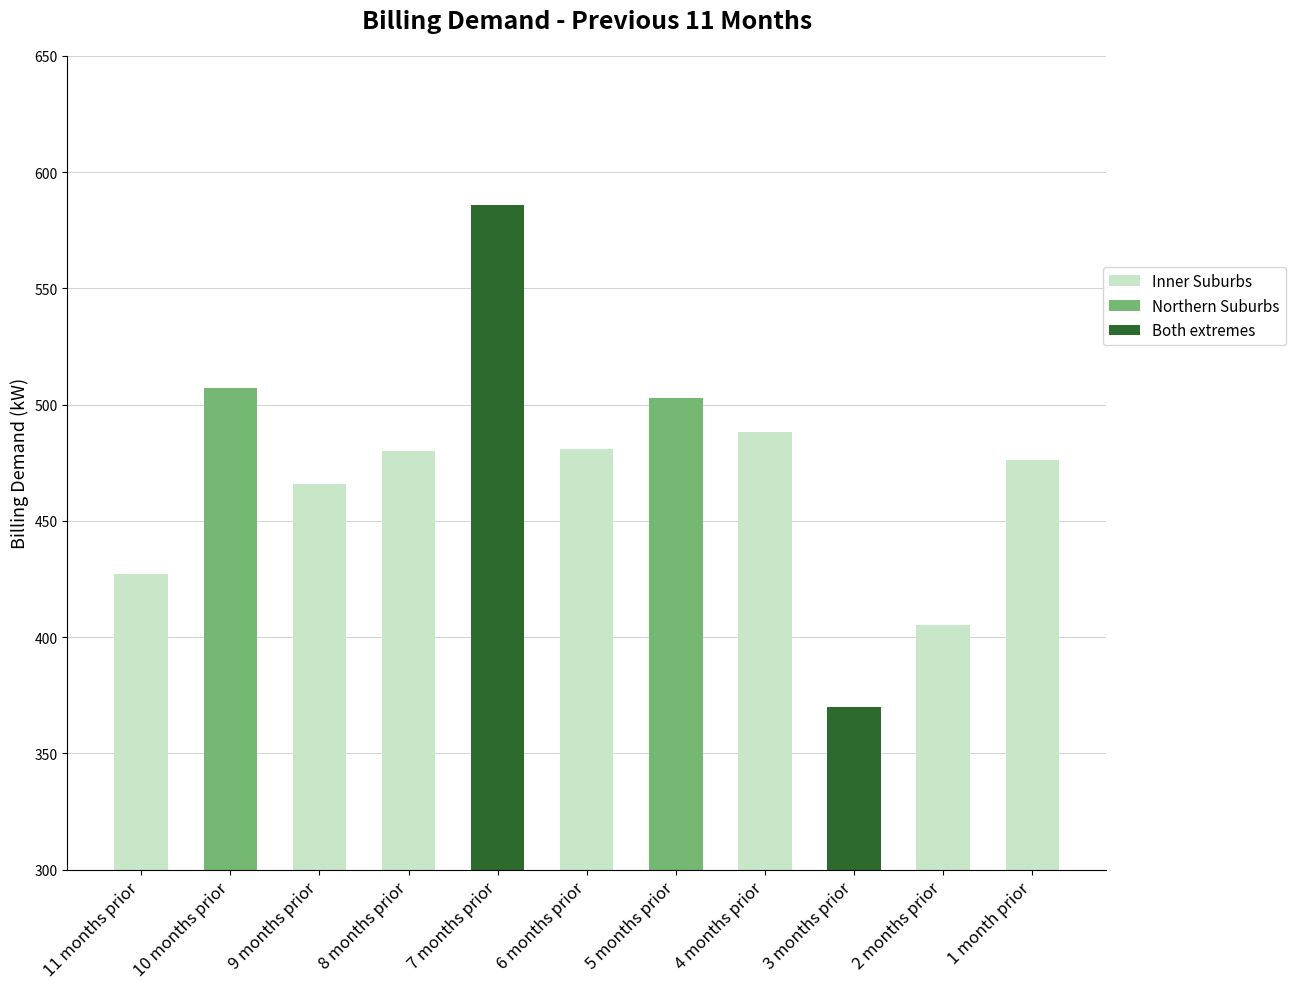

Reading right to left, extract all data points from this chart.

1 month prior=476	2 months prior=405	3 months prior=370	4 months prior=488	5 months prior=503	6 months prior=481	7 months prior=586	8 months prior=480	9 months prior=466	10 months prior=507	11 months prior=427